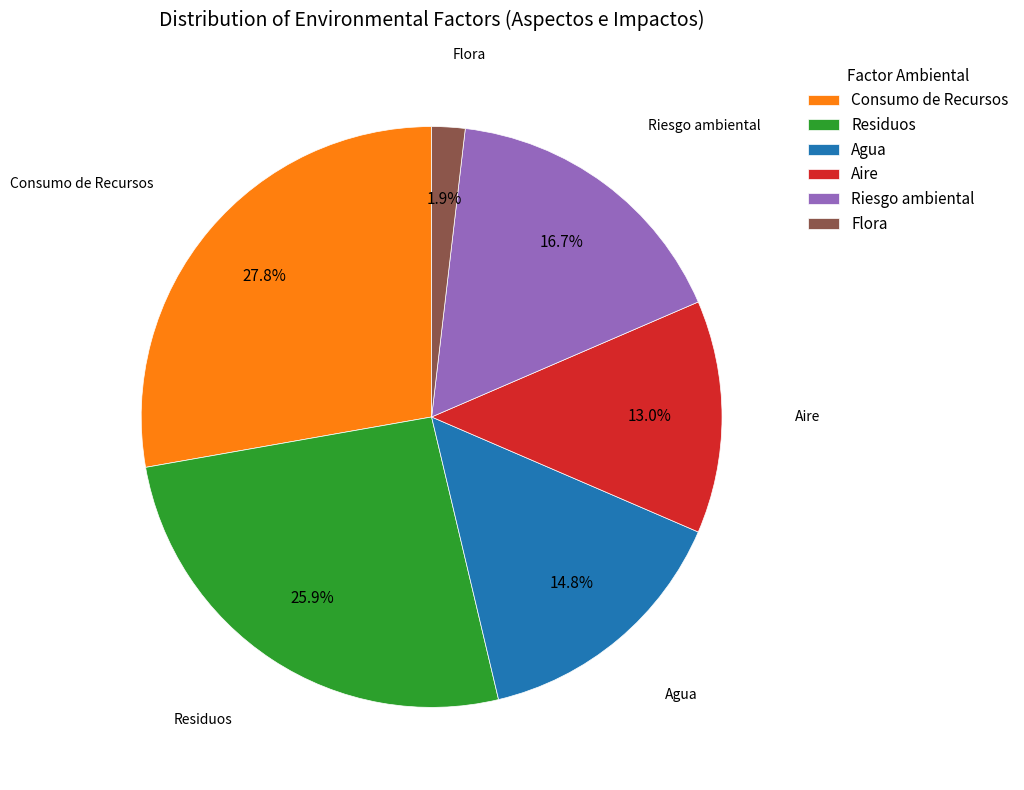

Does Residuos account for over 50% of the chart?

No